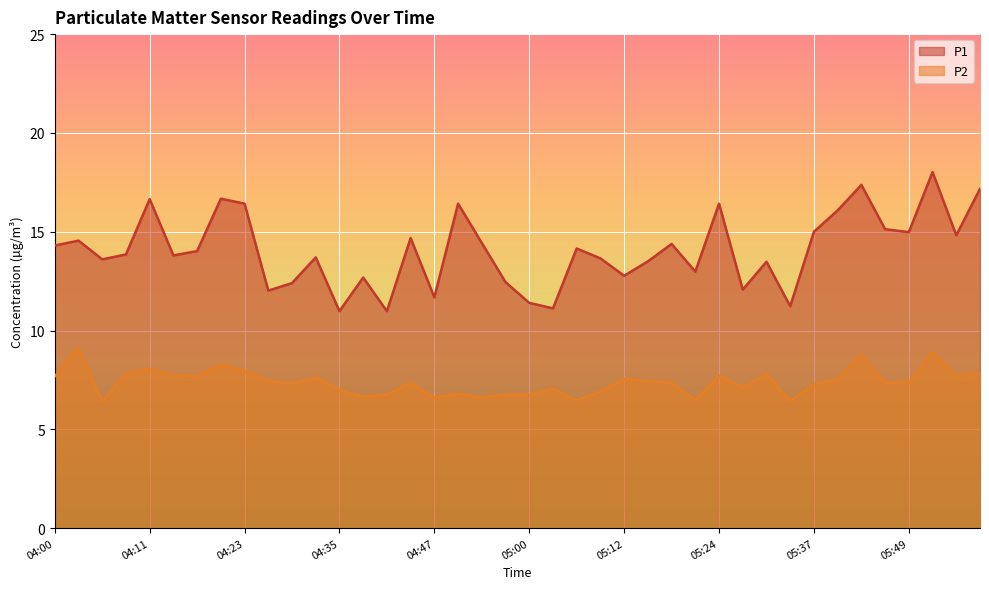

Where is the first local maximum for P1?

04:02